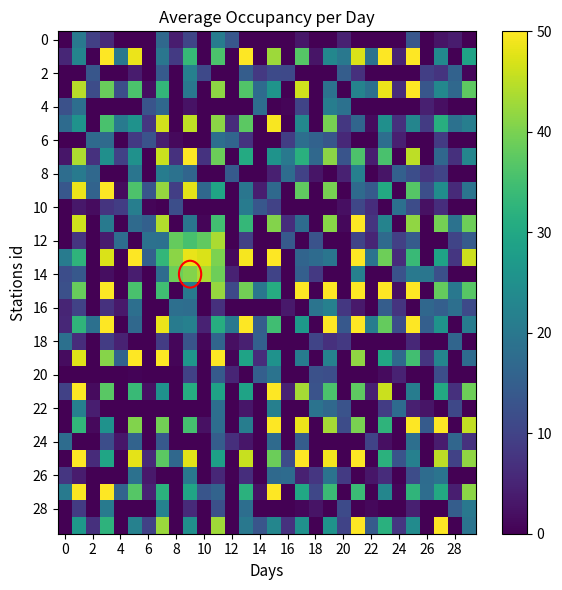

How many categories are shown in the chart?

30